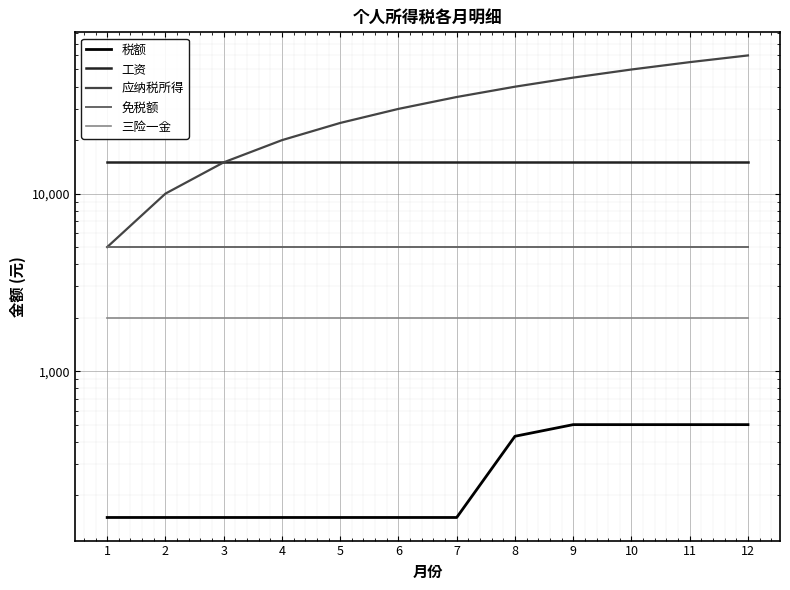

What is the value of the 免税额 point at the 12th from the left?

5000